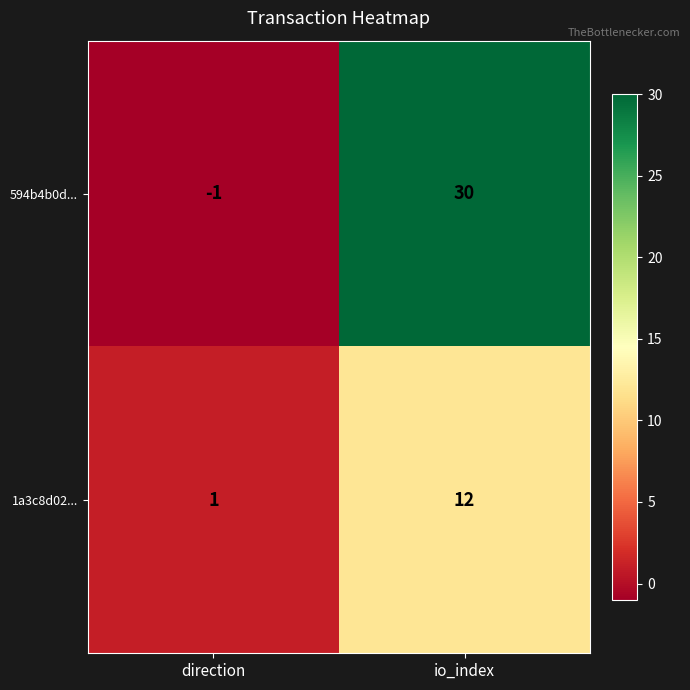

Which label corresponds to the largest value in the chart?

io_index